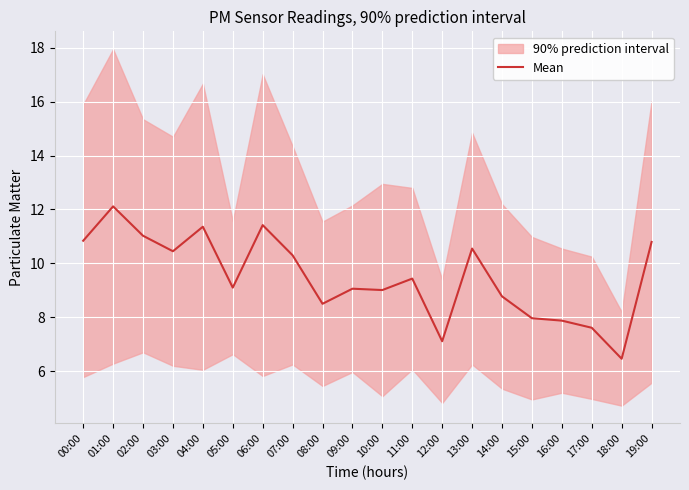

True or false: there are more than 2 points higher than both neighbors.

True